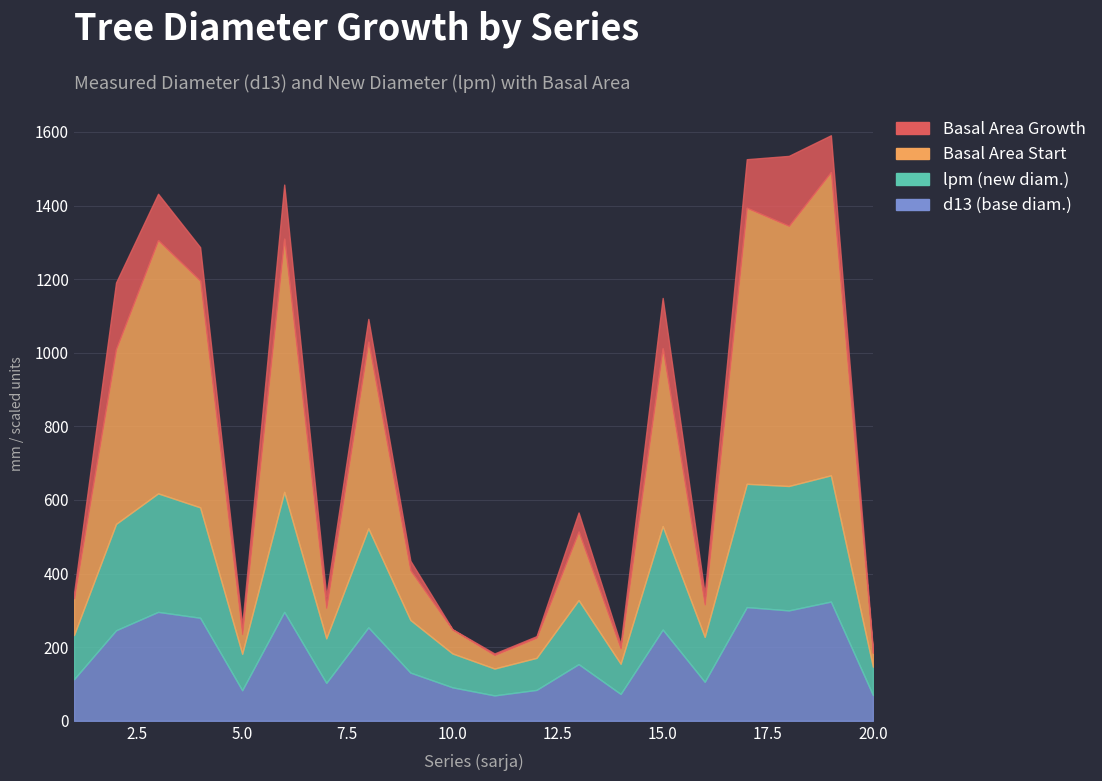

Which has a higher value, 10 or 9?

9